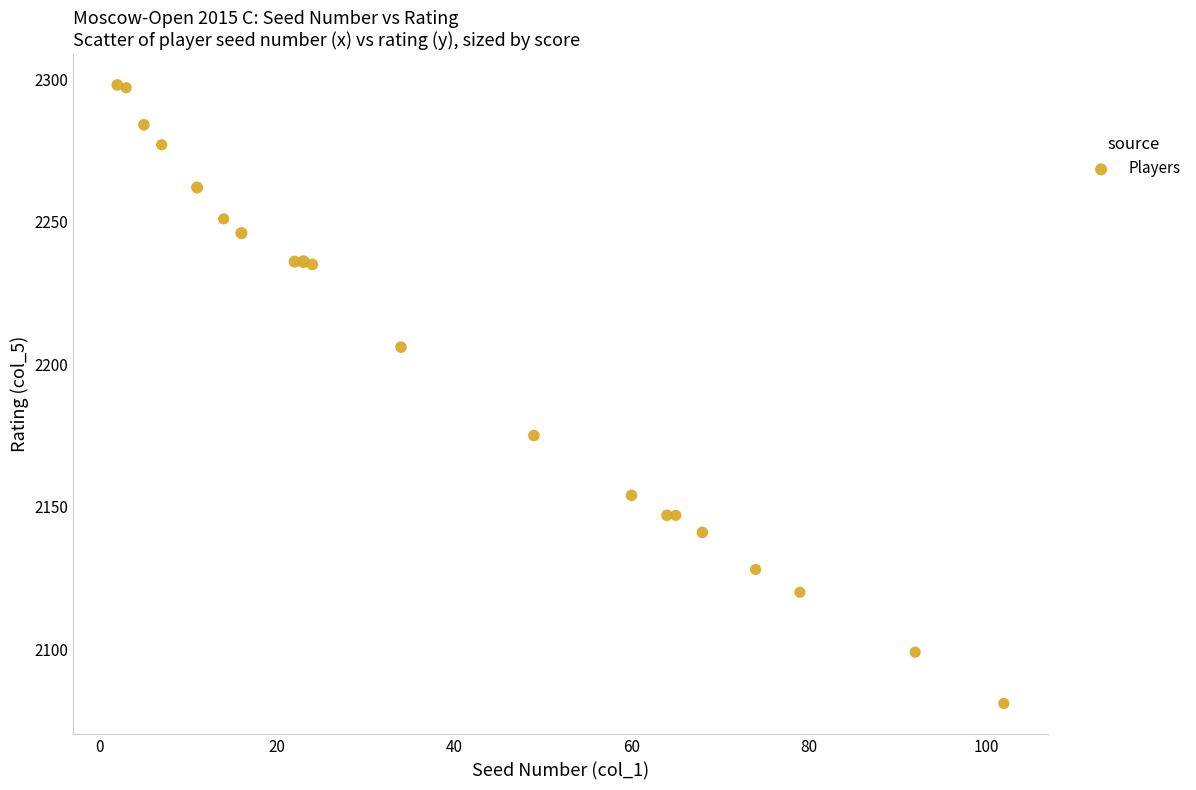

What Y value in the scatter plot is closest to 2189?

2175